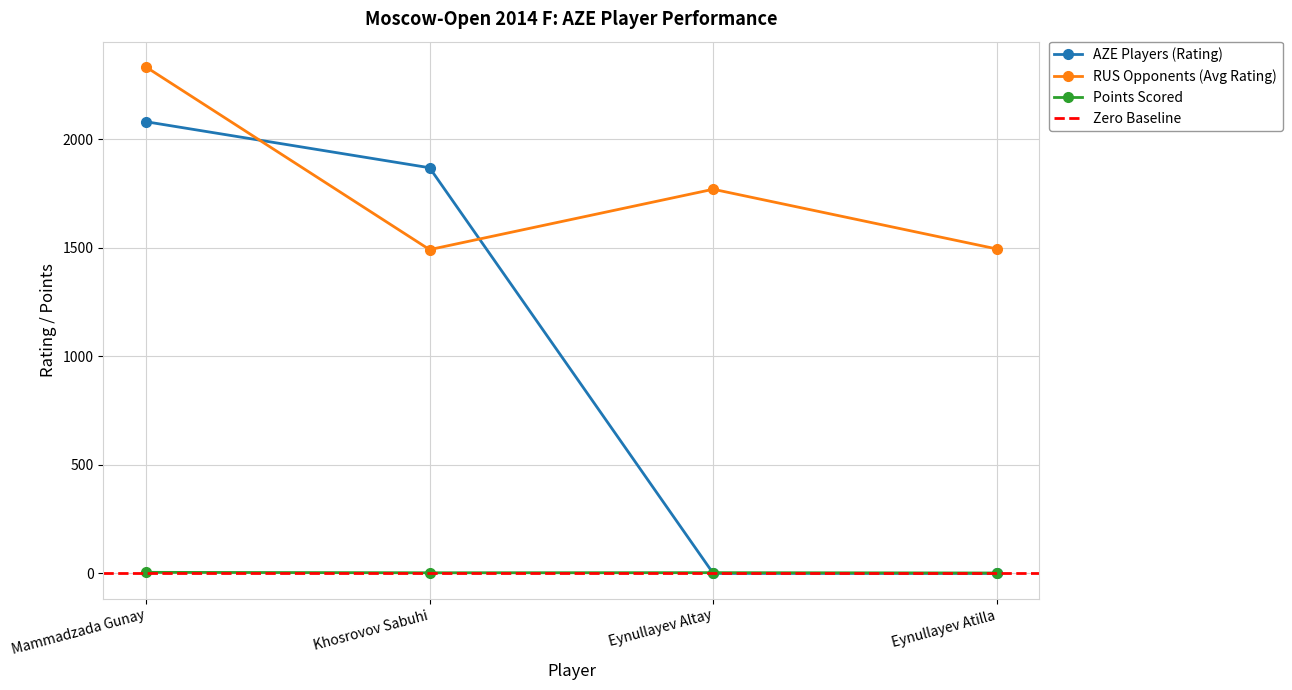

What is the difference between the Points Scored values at Mammadzada Gunay and Eynullayev Altay?

1.5